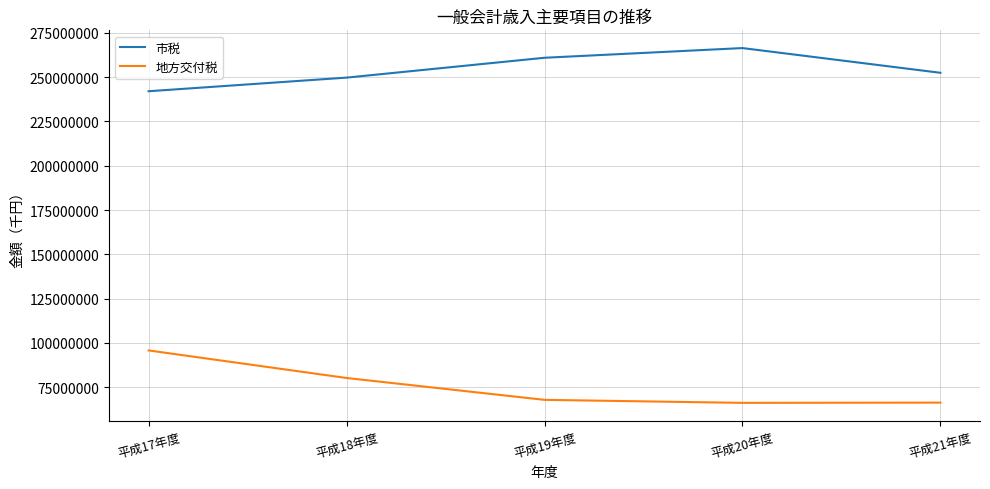

What is the difference between the 地方交付税 values at 平成18年度 and 平成20年度?

14033739